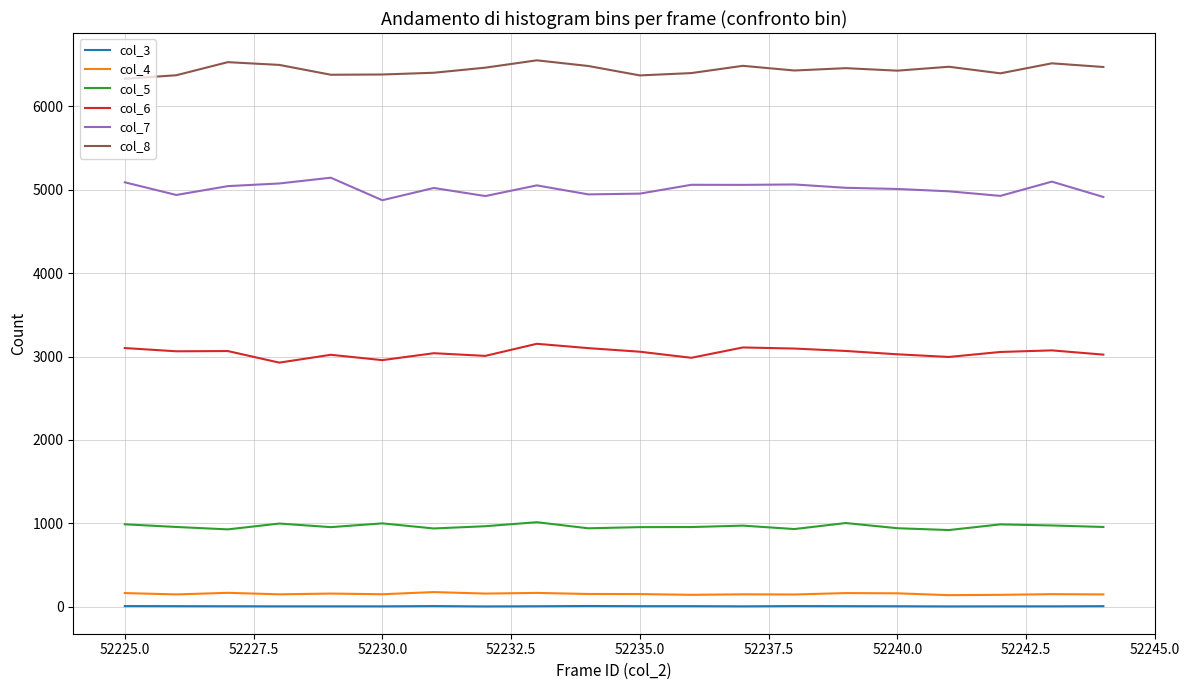

True or false: col_5 and col_4 intersect in this chart.

False